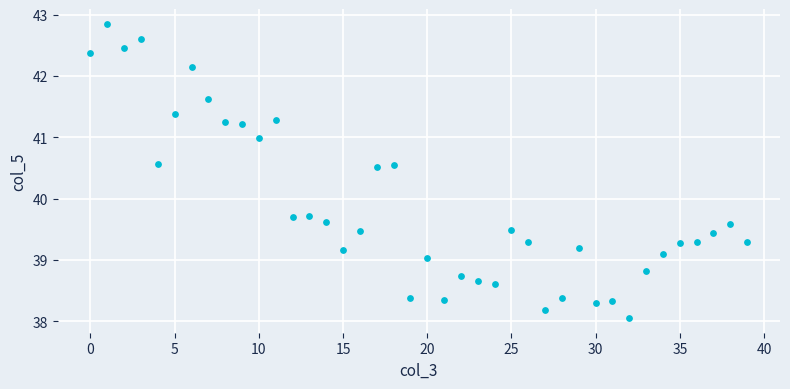

Count the number of points in this scatter plot.

40